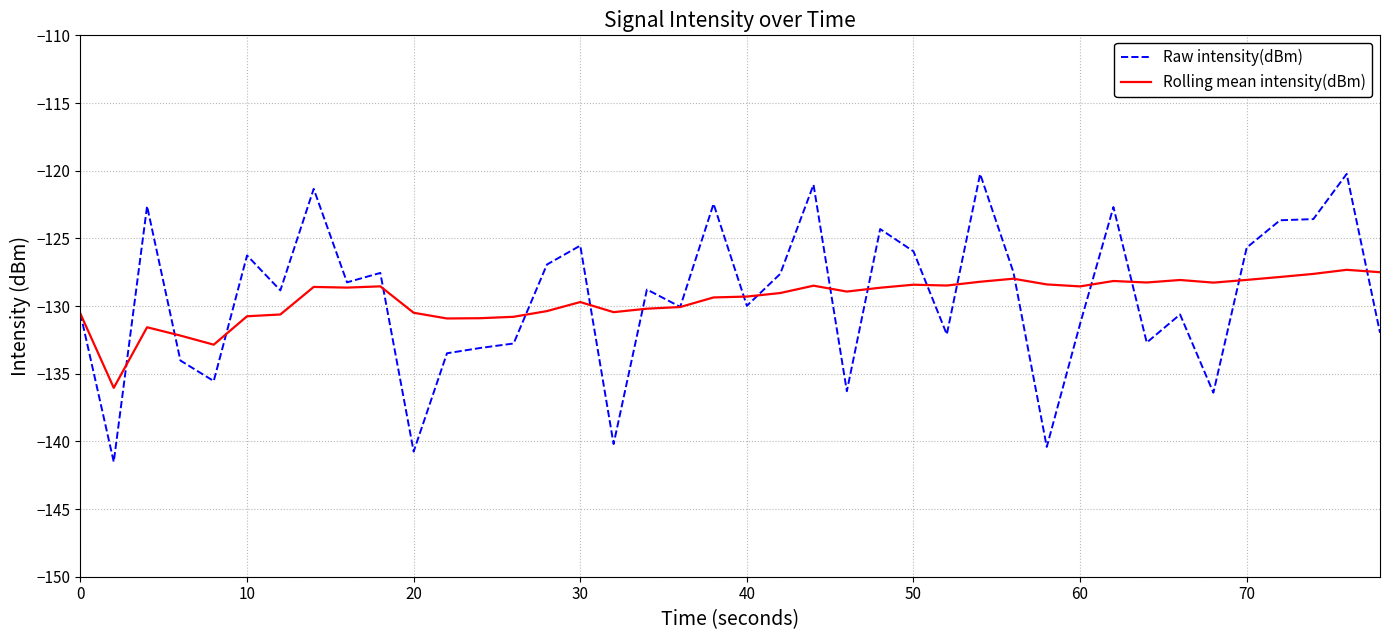

How many lines are shown in the chart?

2